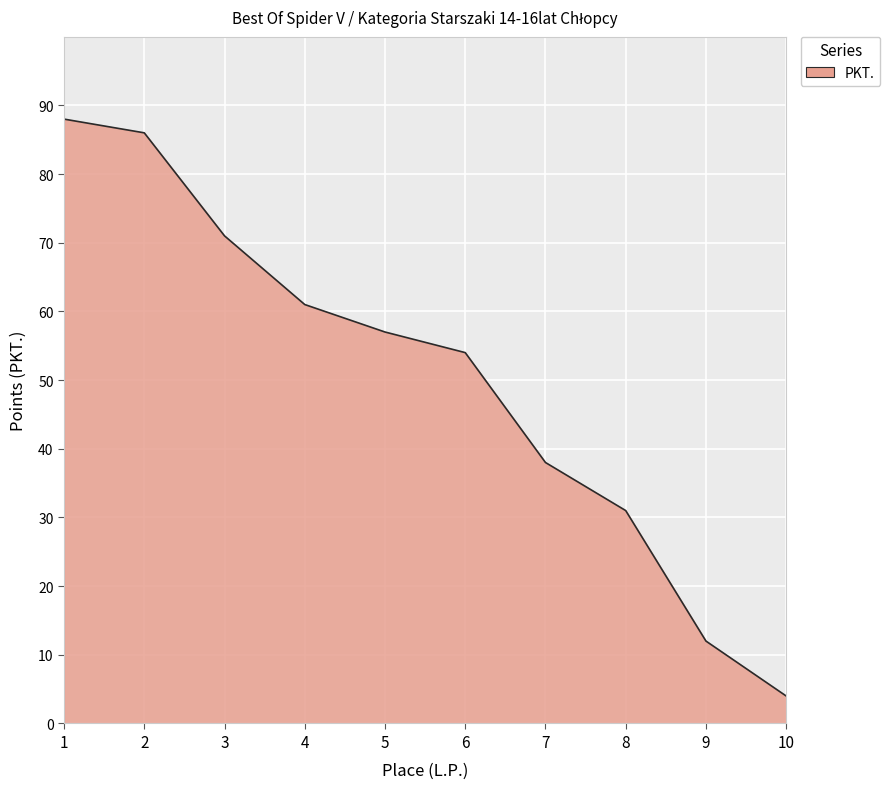

The chart shows a value of 54 at 6. True or false?

True